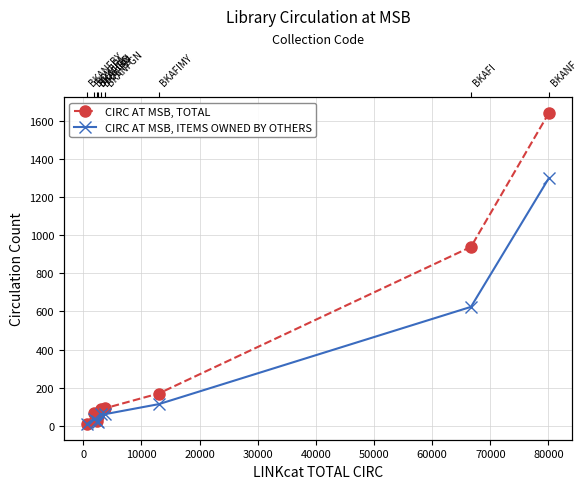

How many values in the CIRC AT MSB, ITEMS OWNED BY OTHERS series exceed 61?

3